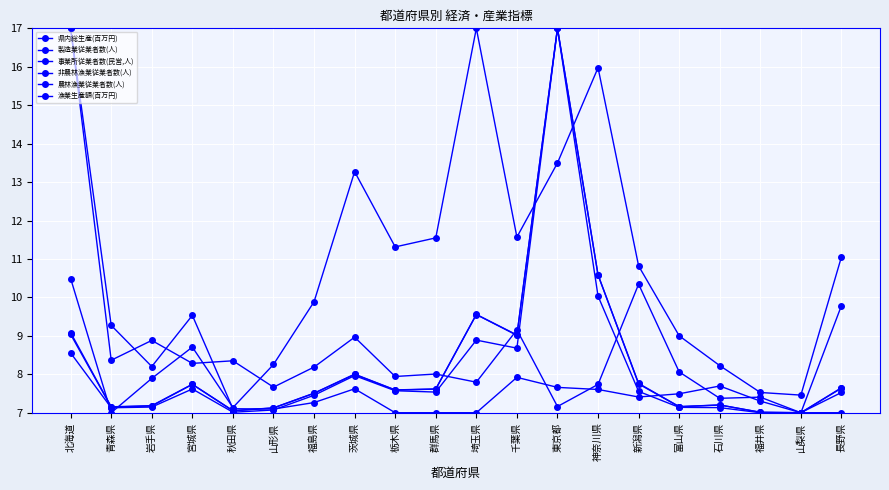

What is the approximate value of 県内総生産(百万円) at 秋田県?

7.0